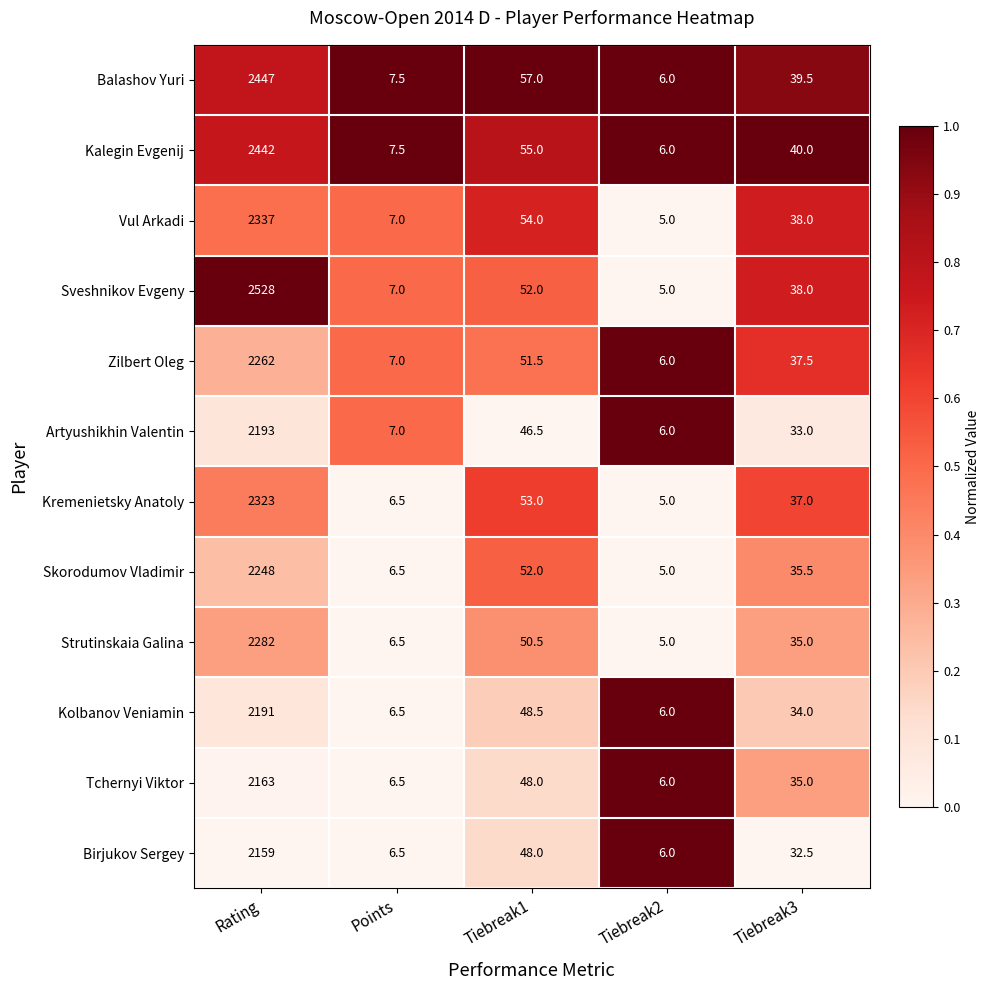

What is the difference between the maximum and minimum values in the Sveshnikov Evgeny series?

2523.0